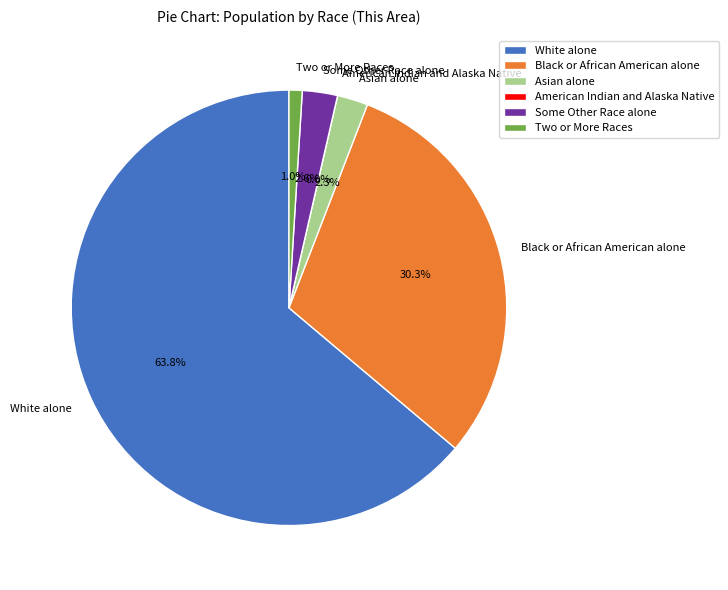

Which slice is the smallest?

American Indian and Alaska Native